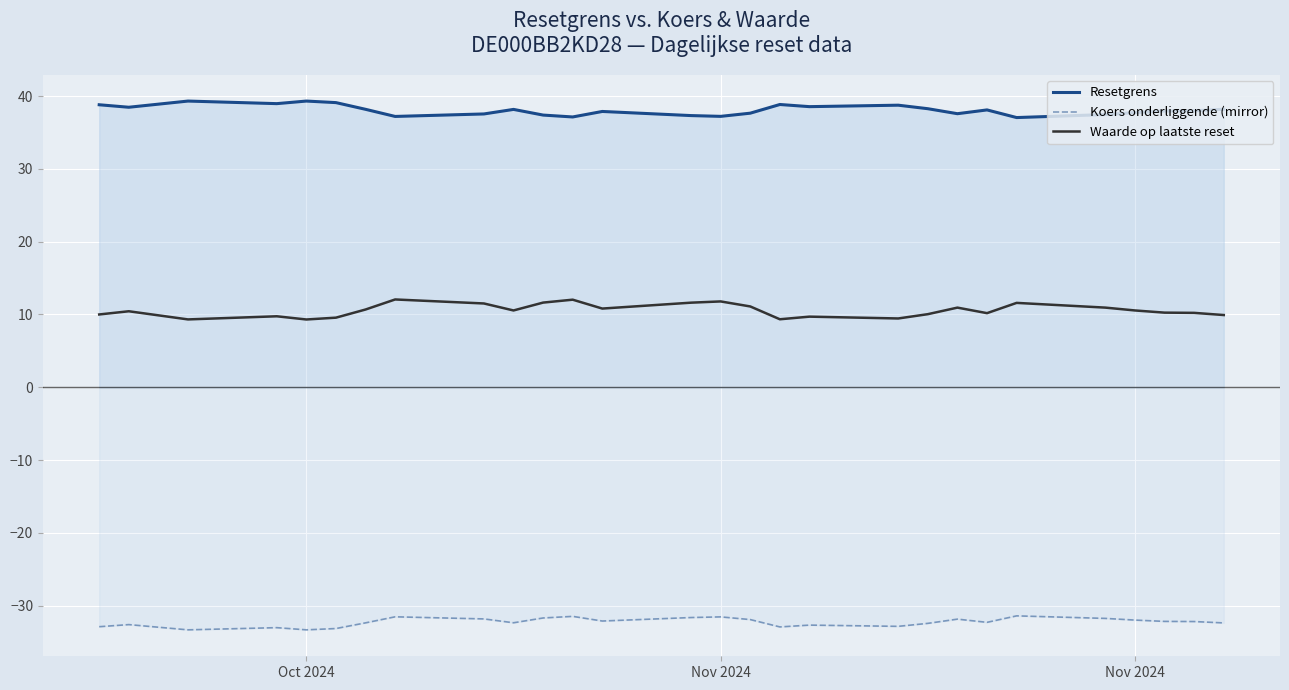

List the series in order of their overall mean, highest first.

Resetgrens, Waarde op laatste reset, Koers onderliggende (mirror)